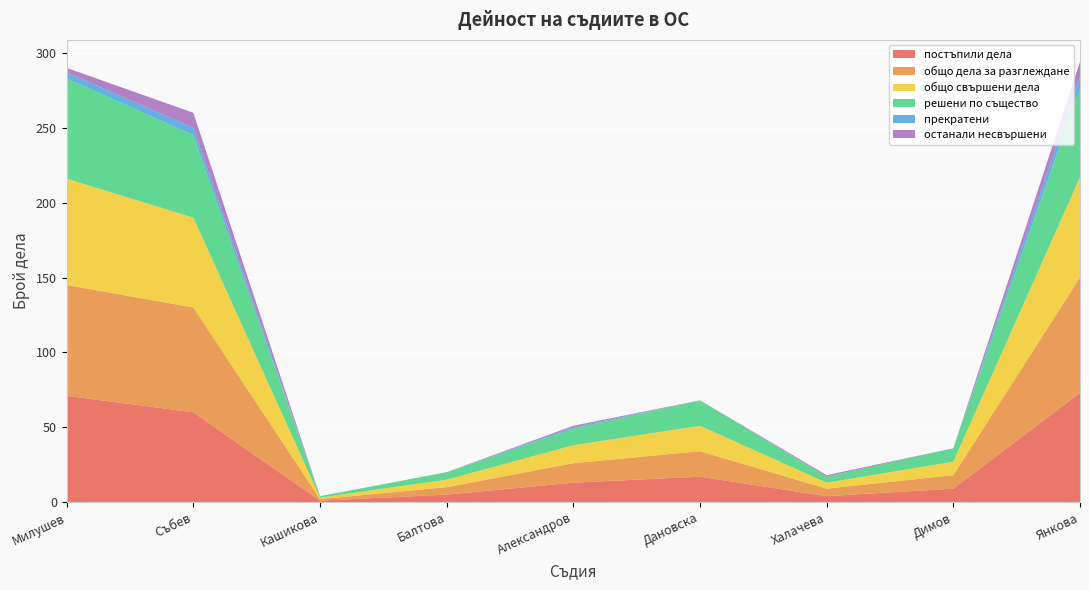

Reading left to right, transcribe all the data shown in this chart.

постъпили дела: 71	60	1	5	13	17	4	9	73
общо дела за разглеждане: 74	70	1	5	13	17	5	9	77
общо свършени дела: 71	60	1	5	12	17	4	9	67
решени по същество: 67	55	1	5	11	17	4	9	59
прекратени: 4	5	0	0	1	0	0	0	8
останали несвършени: 3	10	0	0	1	0	1	0	10